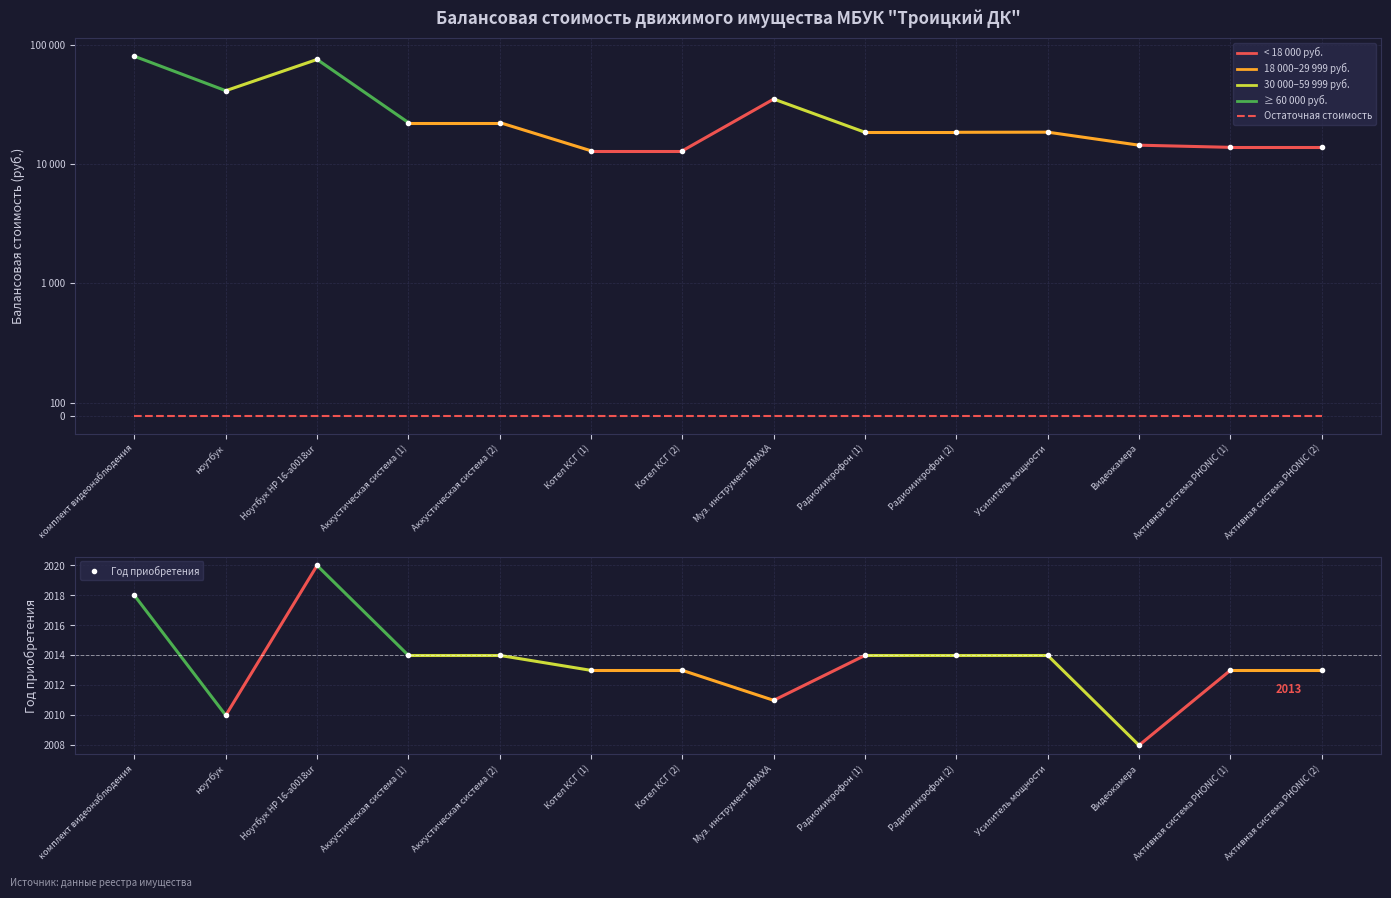

True or false: Год приобретения and Балансовая стоимость cross at least once.

False